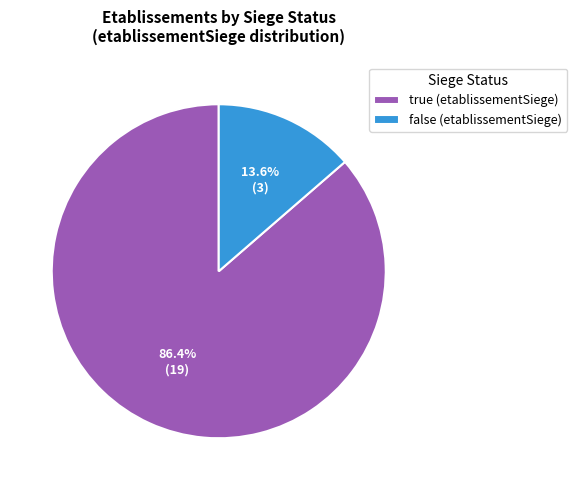

What is the total percentage of false and true?

100.0%